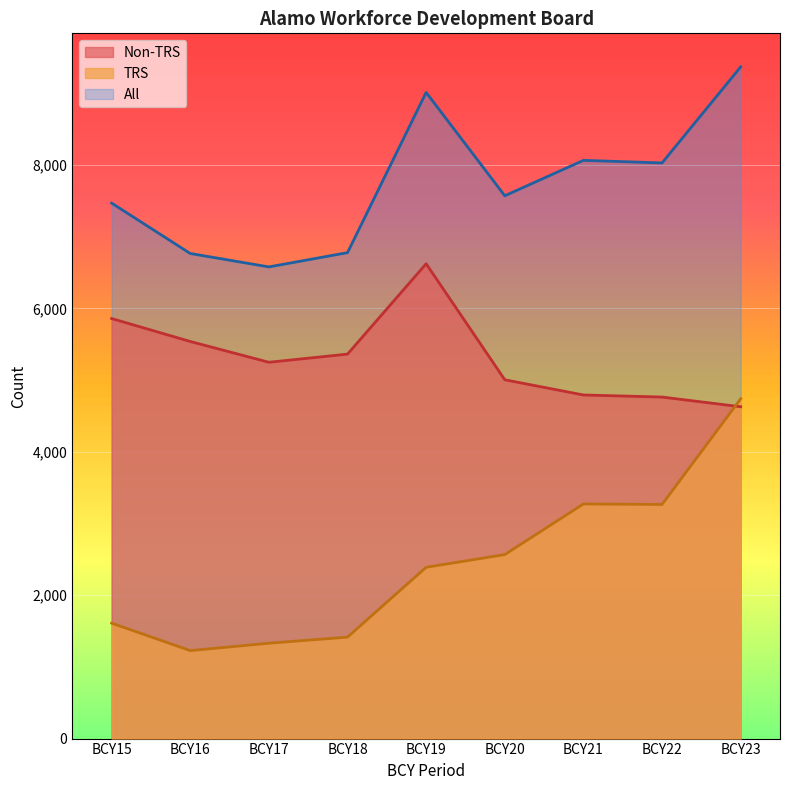

At which category does All reach its first local valley?

BCY17